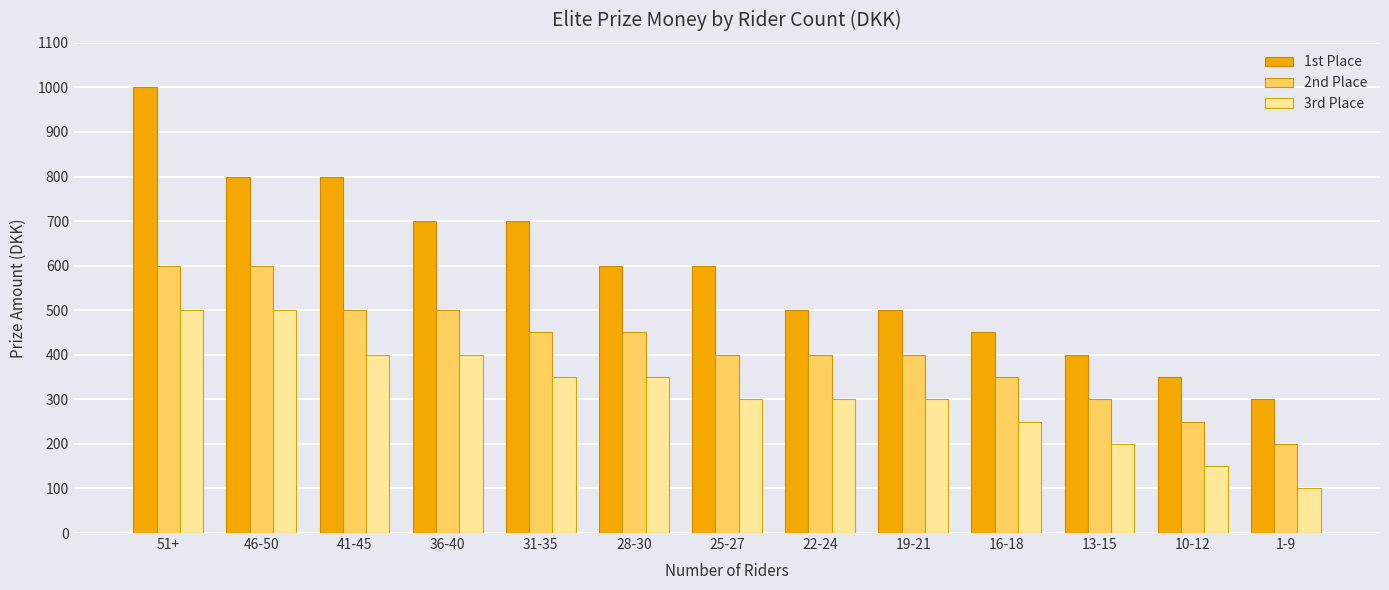

What is the label of the 3rd bar from the left?

41-45